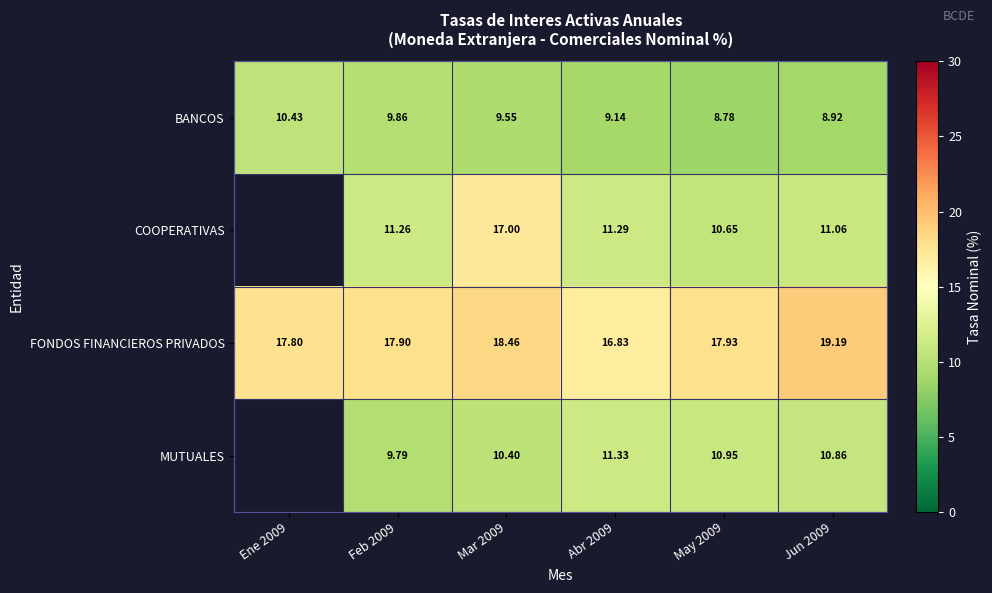

The value of MUTUALES at Abr 2009 is 19.5. True or false?

False